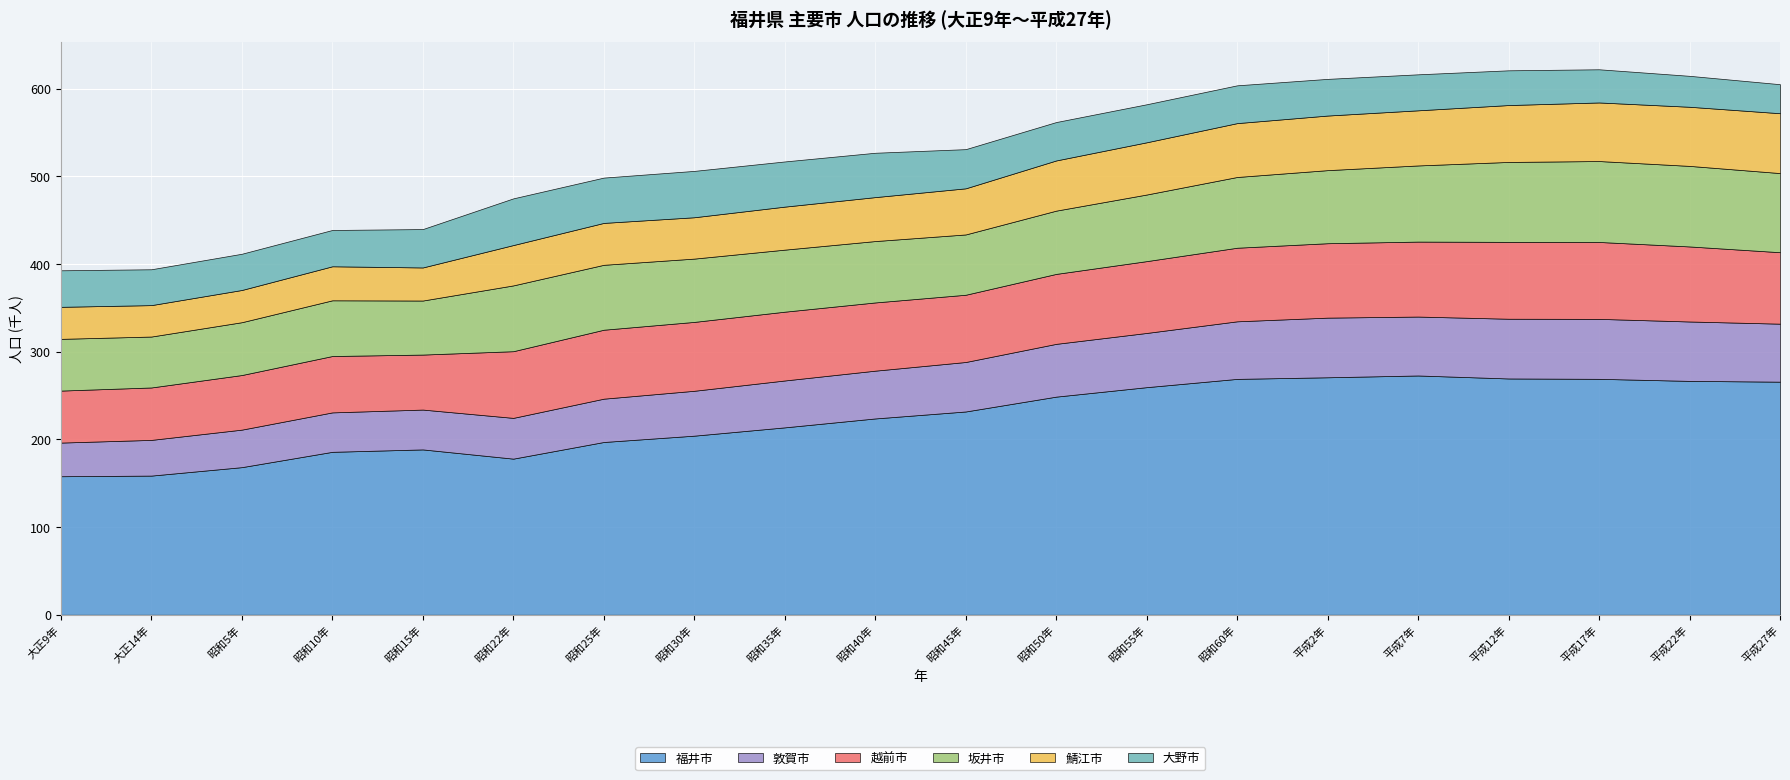

What position from the left is 昭和45年?

11